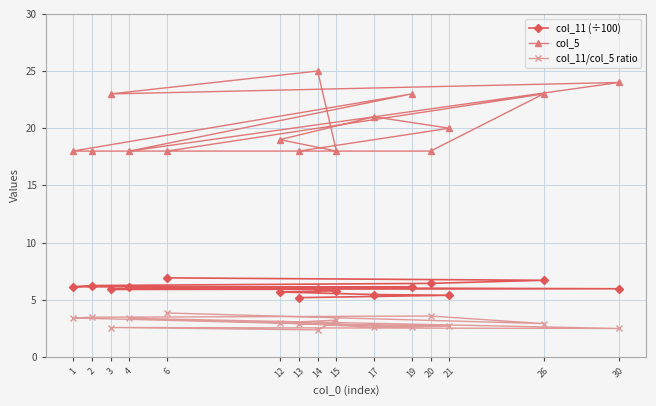

At which category is the sum across all series the highest?

14